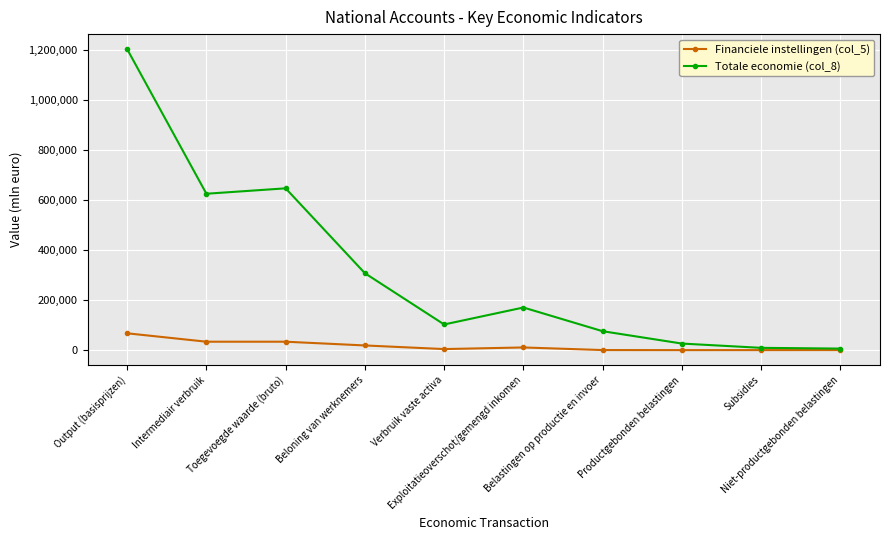

Rank the series by their average value, from highest to lowest.

Totale economie (col_8), Financiele instellingen (col_5)